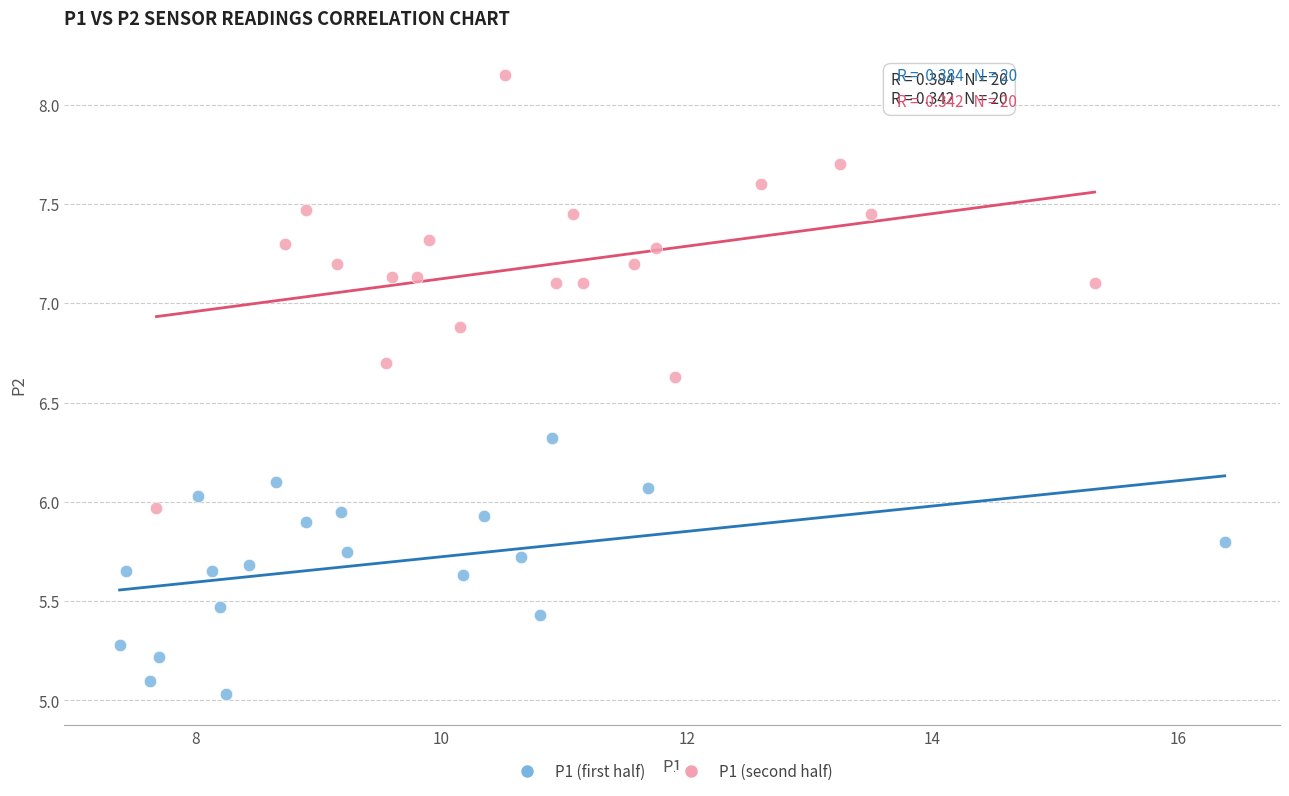

Which series reaches the minimum Y coordinate?

P1 (first half)